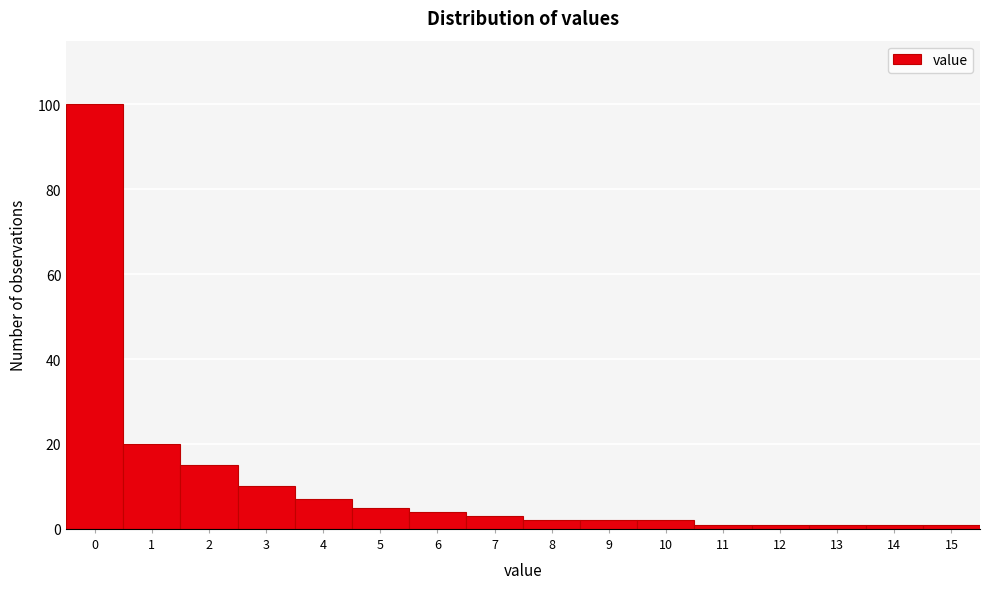

Reading left to right, what are all the values shown in this chart?

100	20	15	10	7	5	4	3	2	2	2	1	1	1	1	1